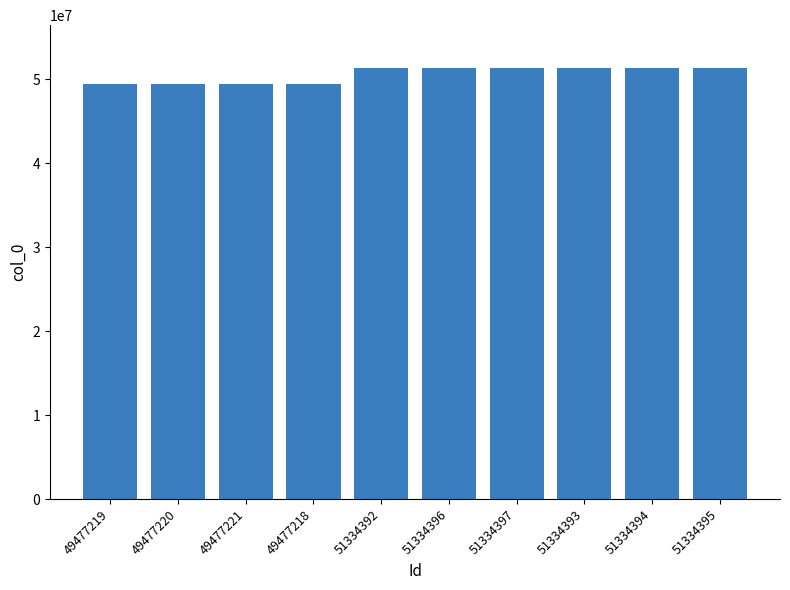

What is the sum of the values at 51334395 and 51334392?

102668787